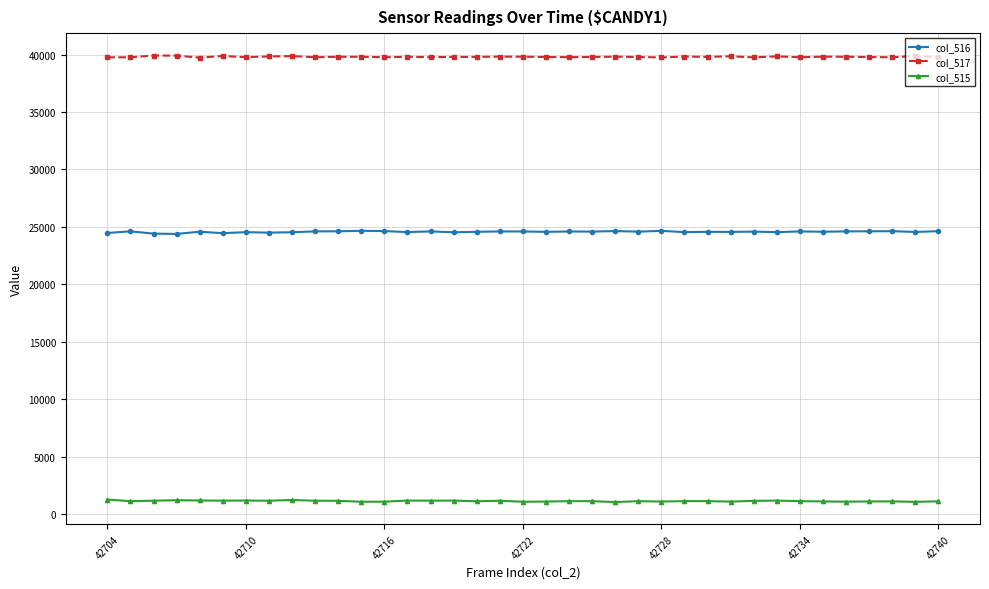

What are all the series names shown in the legend?

col_516, col_517, col_515